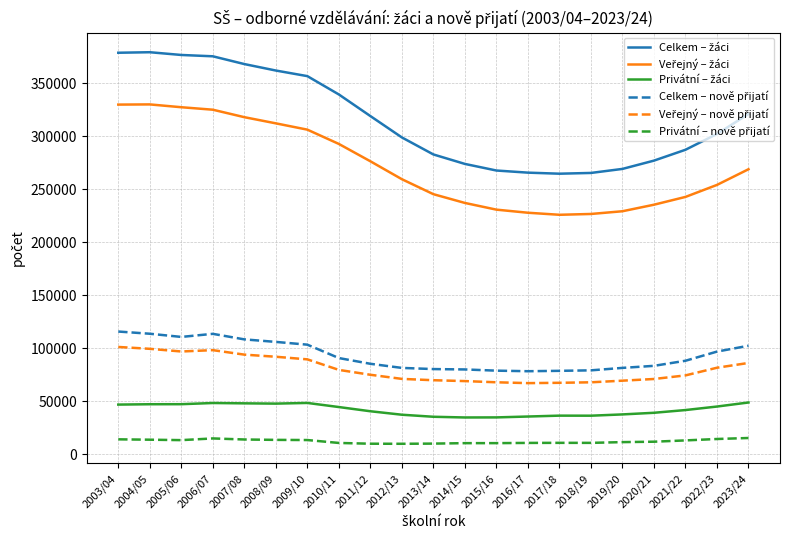

What is the total value across all series at 2012/13?

757568